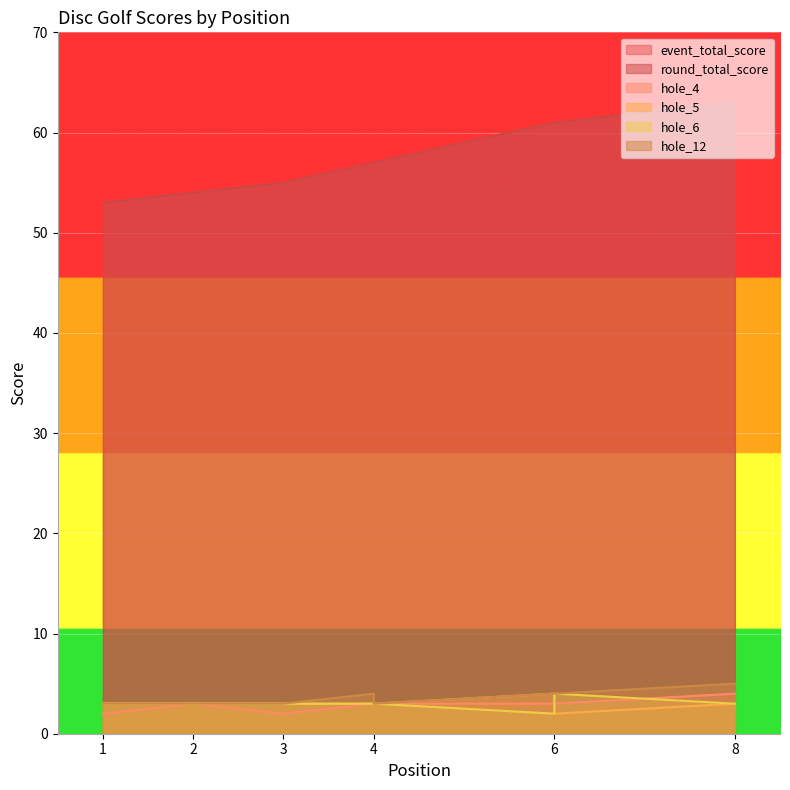

What is the value of the event_total_score point at the 1st from the left?

53